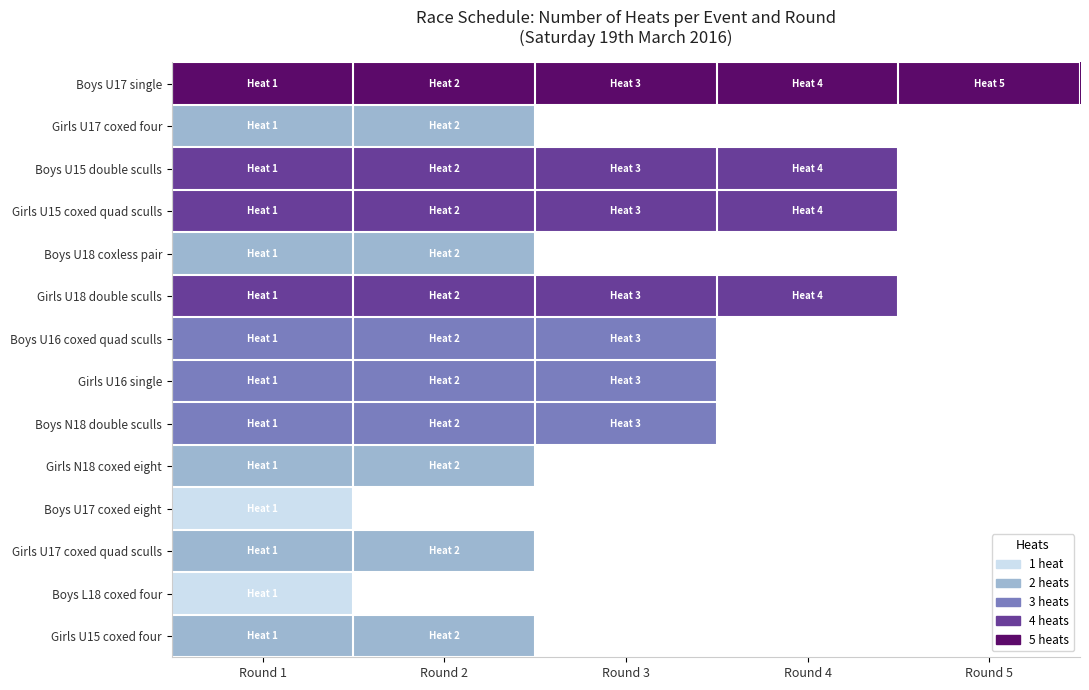

How many series are shown in this chart?

14